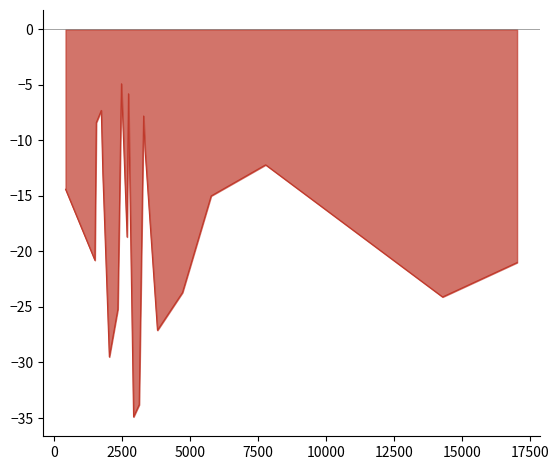

How many points are lower than both their immediate neighbors (excluding endpoints)?

6